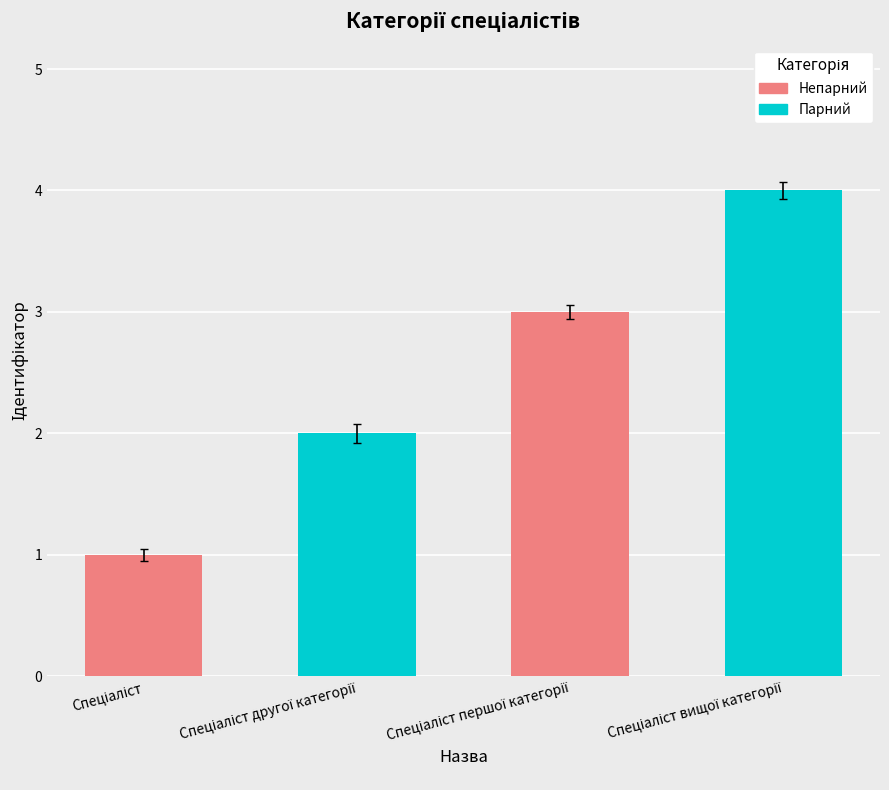

What is the maximum value shown in the chart?

4